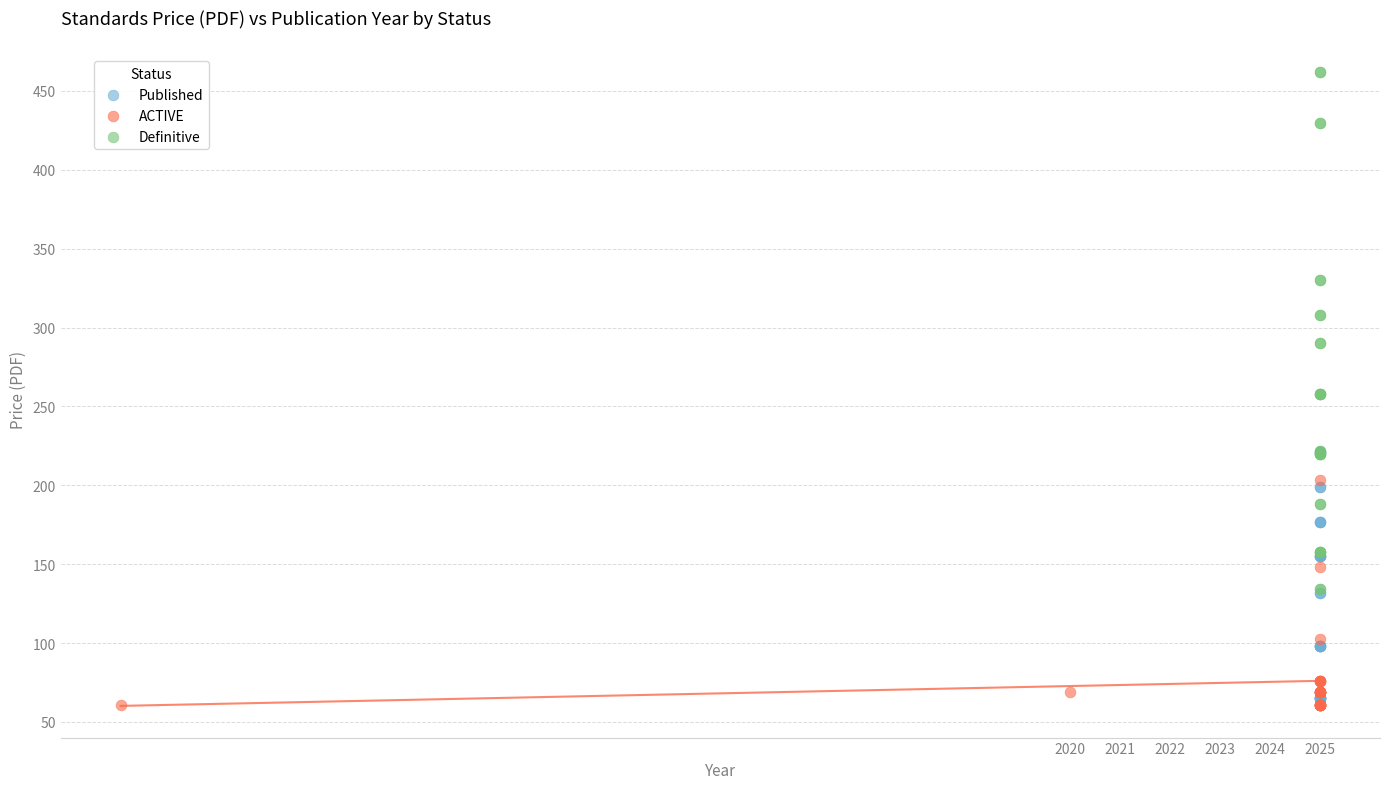

Which series has the widest spread of Y values?

Definitive